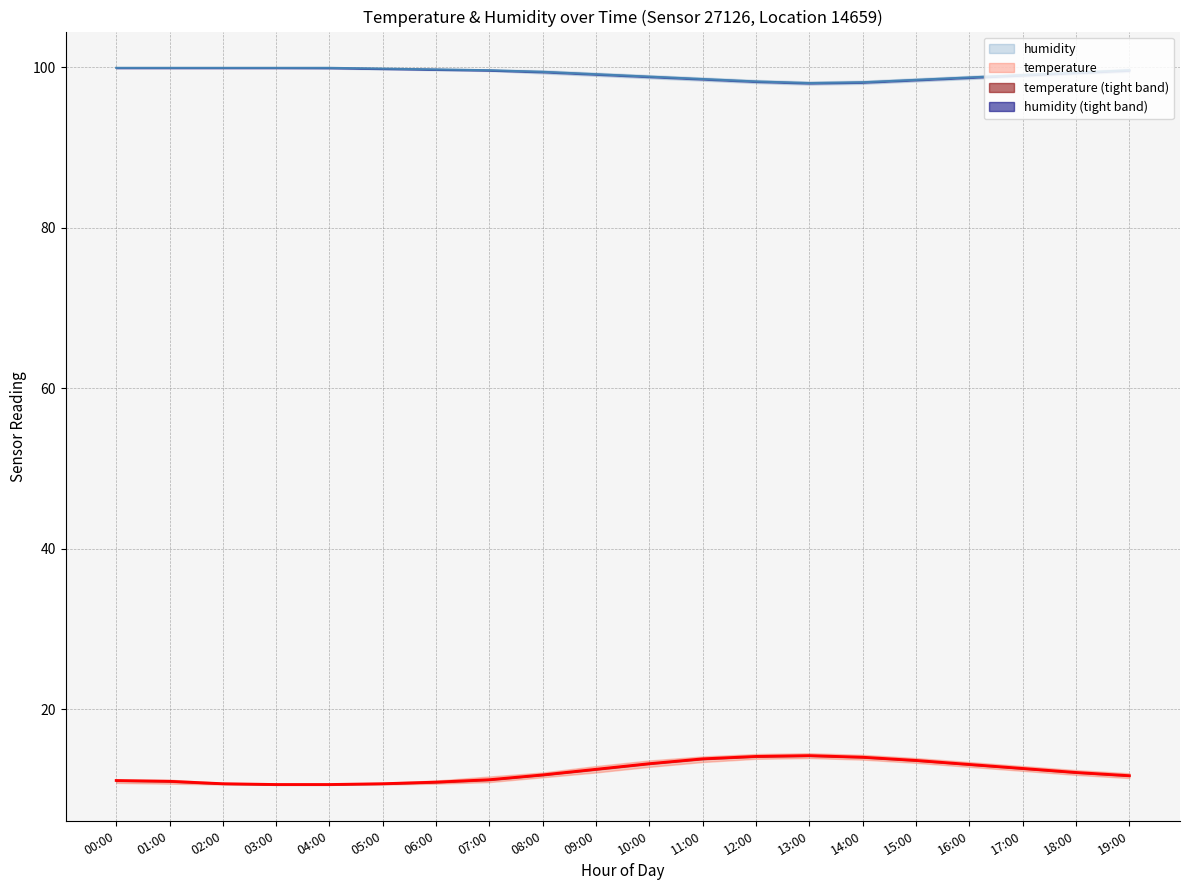

Which label corresponds to the largest value in the chart?

00:00